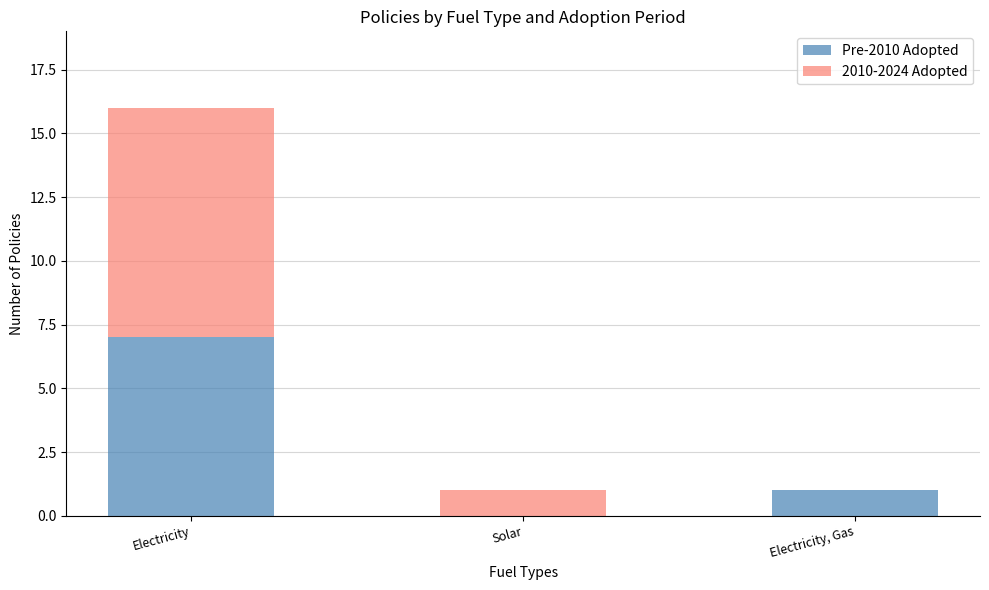

The value of Pre-2010 Adopted at Electricity, Gas is 0. True or false?

False